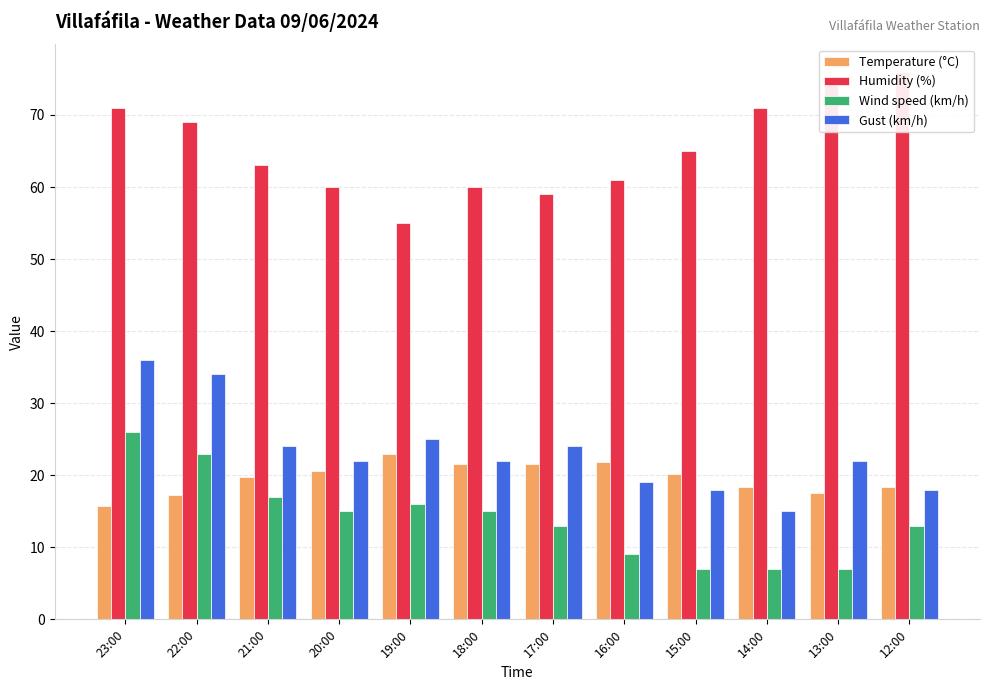

At which label does Temperature (°C) reach its peak?

19:00